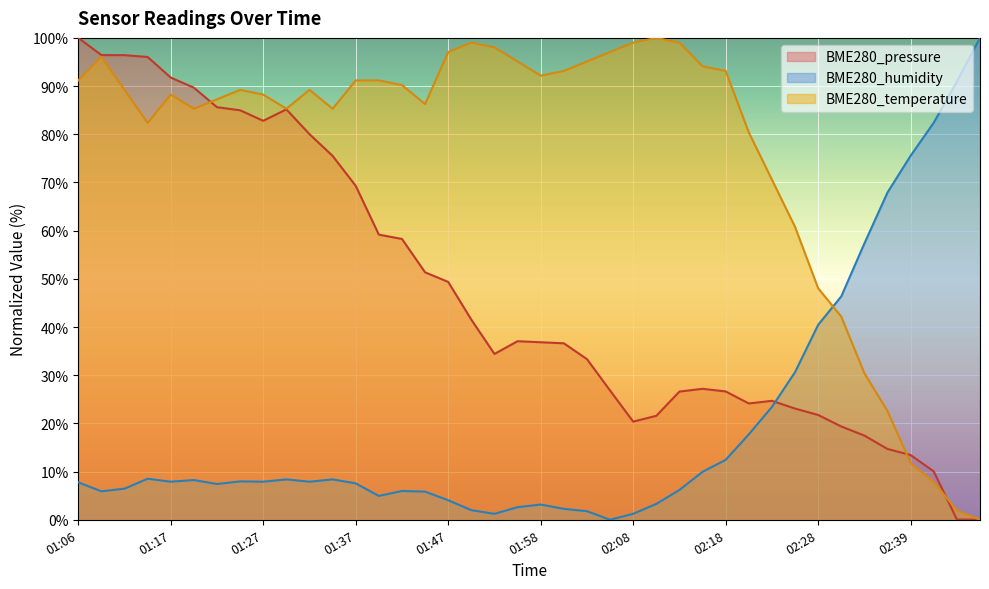

Does the chart display data point markers on the line(s)?

No